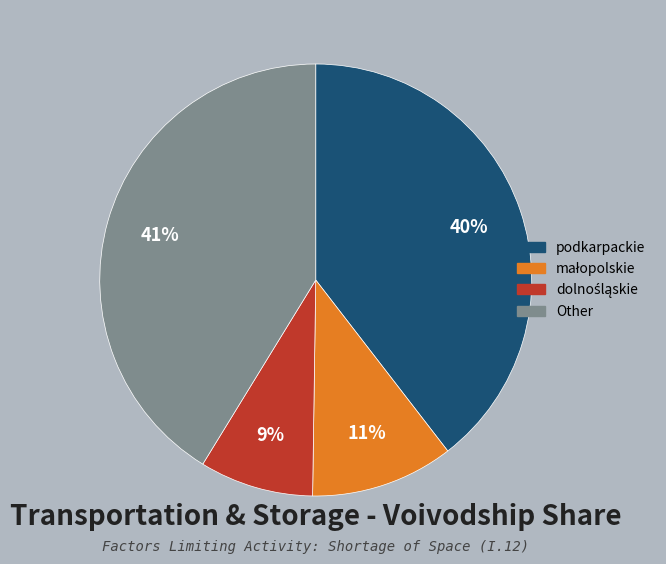

To the nearest percent, what is the average slice percentage?

25%